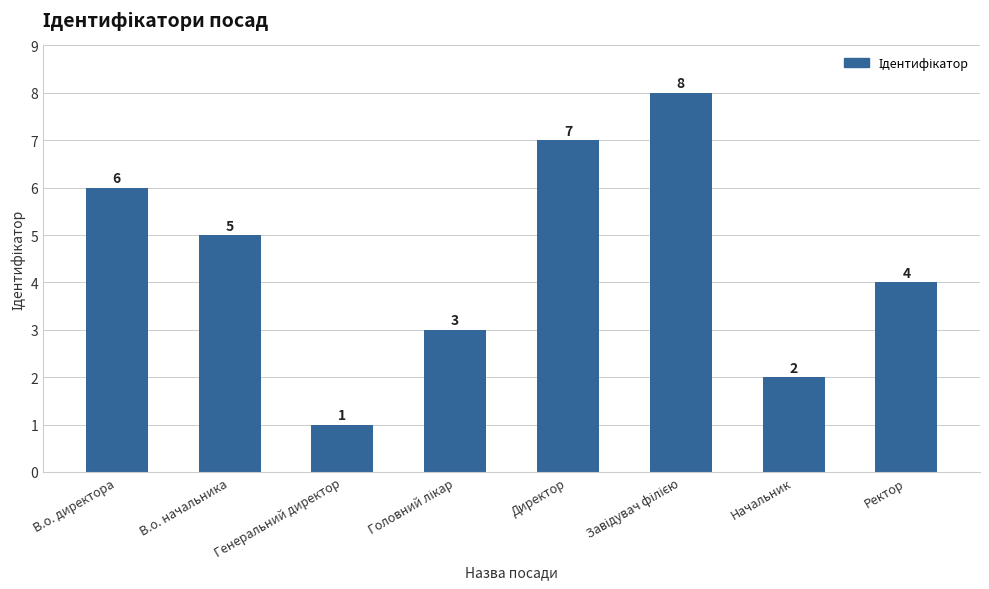

What is the label of the 8th bar from the left?

Ректор